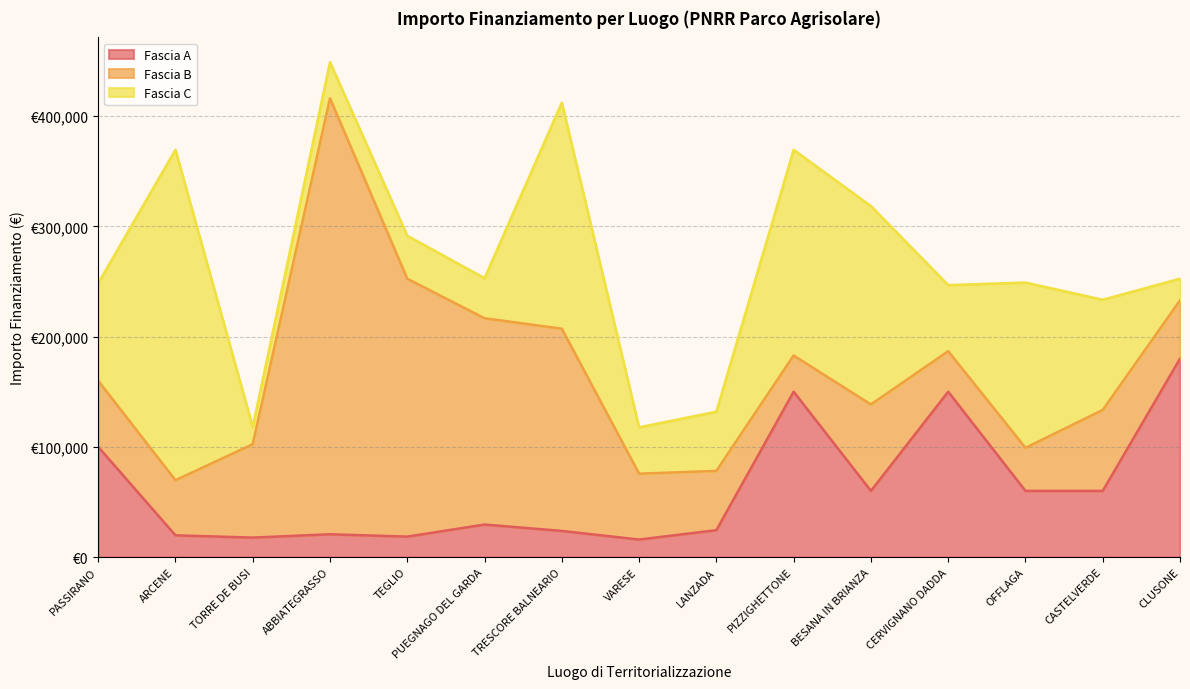

What is the difference between the highest and lowest values at TRESCORE BALNEARIO?

181428.6